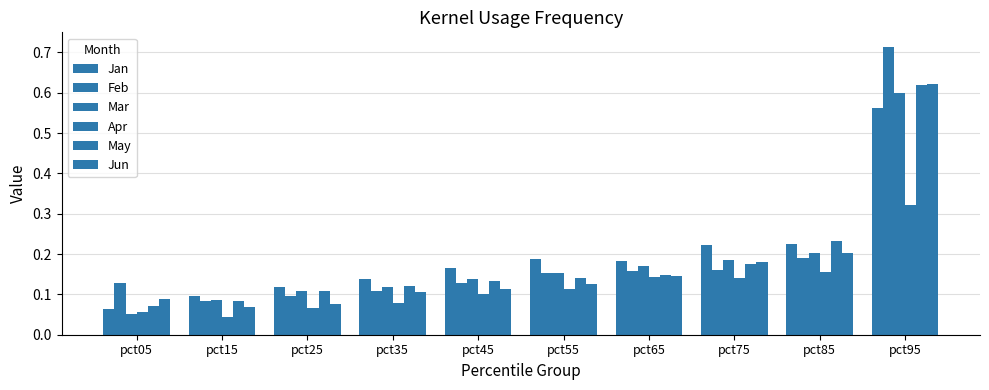

At how many categories does at least one series exceed 0?

10